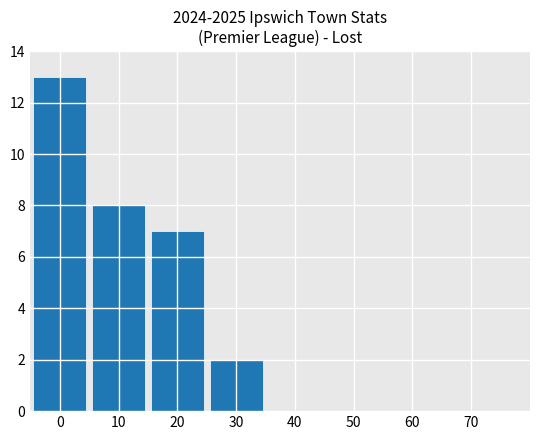

What value does the data have at 10, to the nearest 5?

10